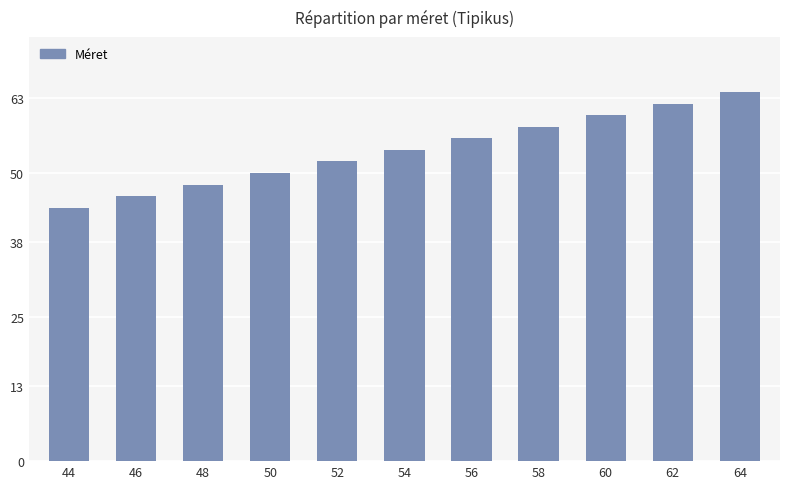

Which category has the lowest value across all series?

44